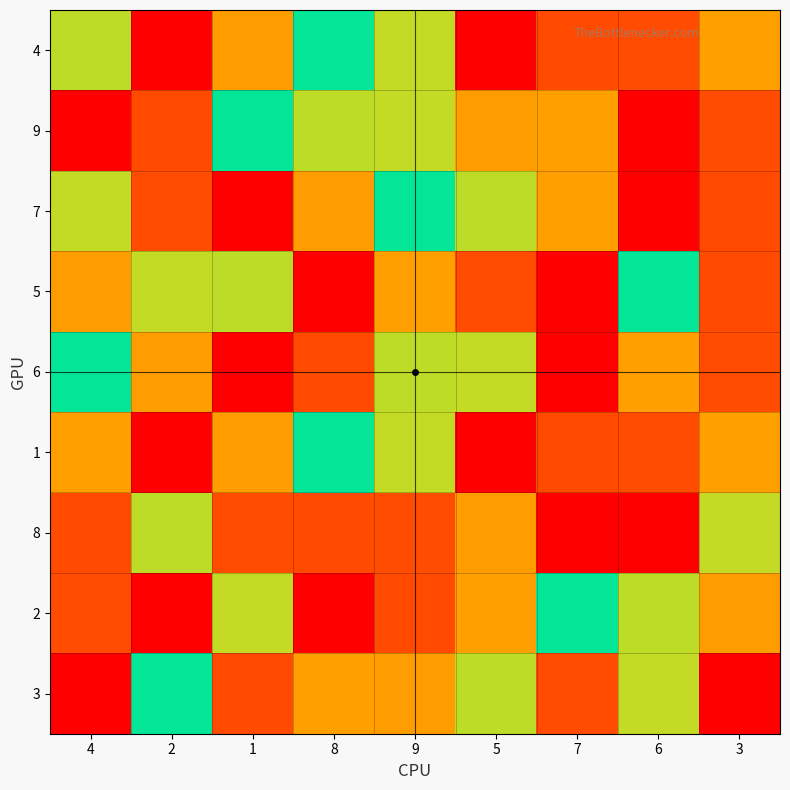

Which has a higher value, 3 or 1?

1